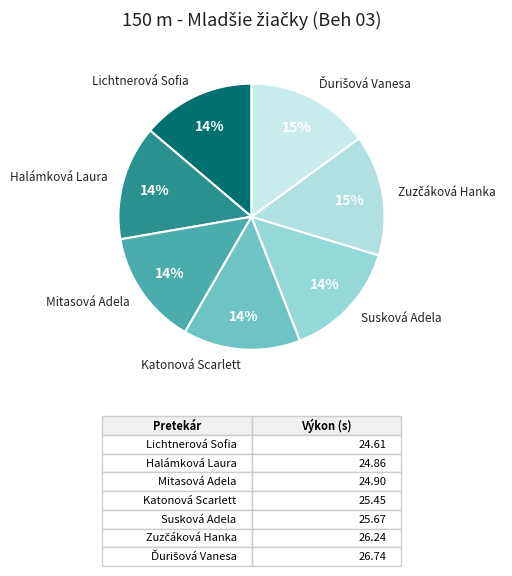

Rank the categories by value from lowest to highest.

Lichtnerová Sofia, Halámková Laura, Mitasová Adela, Katonová Scarlett, Susková Adela, Zuzčáková Hanka, Ďurišová Vanesa